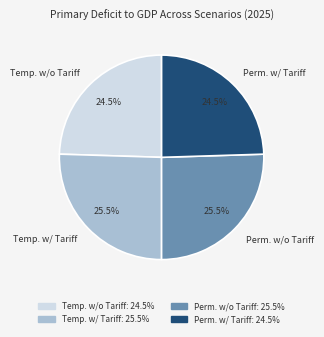

Approximately how many times larger is the value at Temp. w/o Tariff compared to Perm. w/o Tariff?

1.0